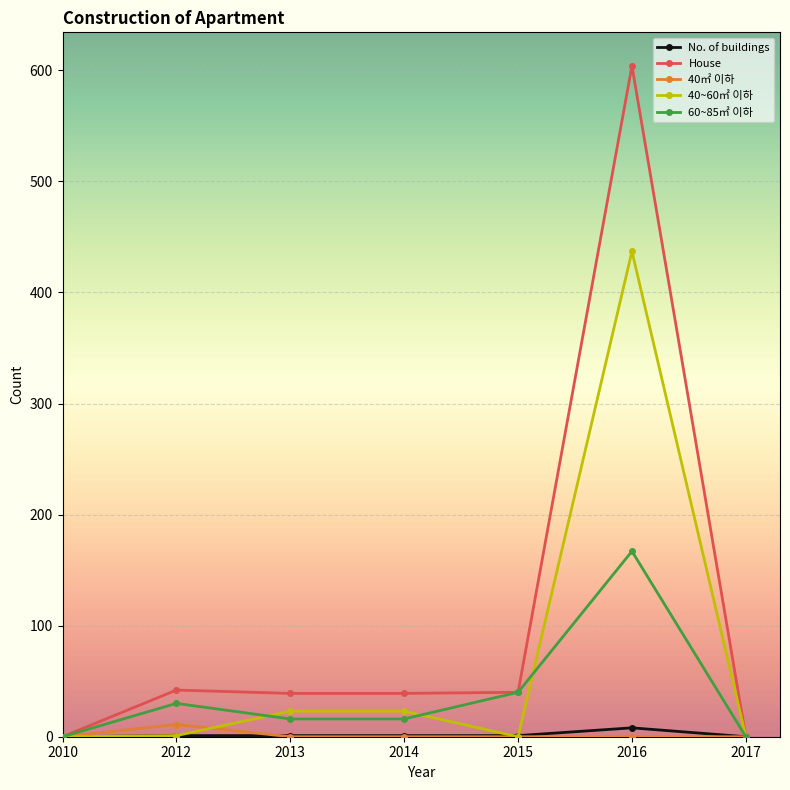

What are all the series names shown in the legend?

No. of buildings, House, 40㎡ 이하, 40~60㎡ 이하, 60~85㎡ 이하